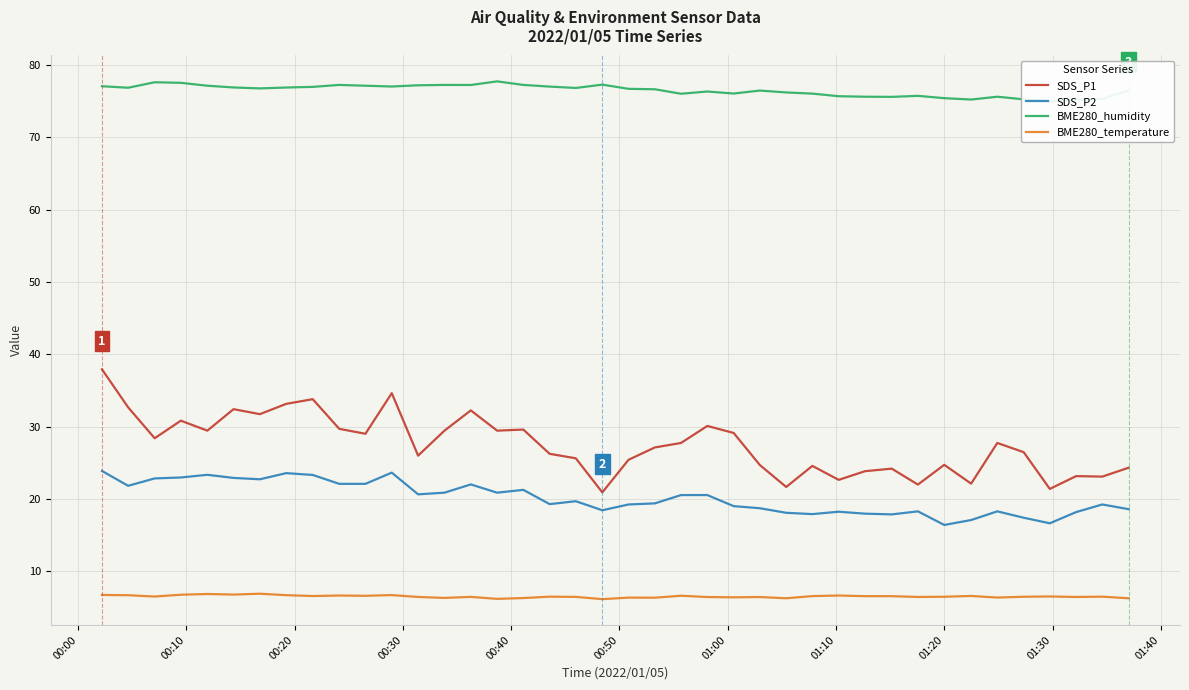

True or false: BME280_temperature and SDS_P1 cross at least once.

False